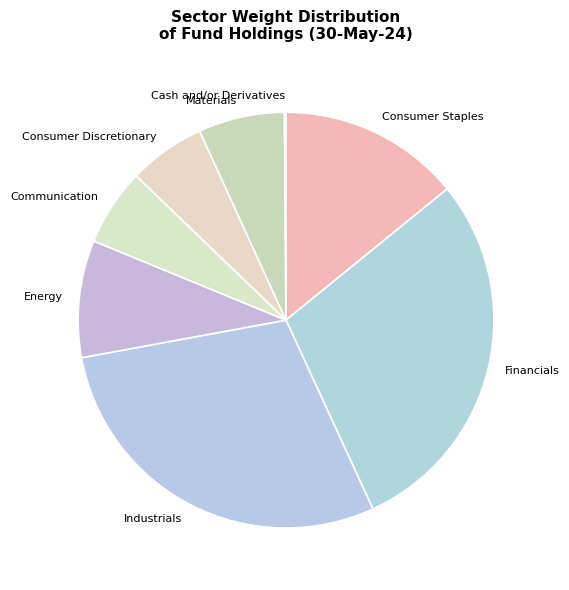

The Financials slice represents 29% of the pie. True or false?

True